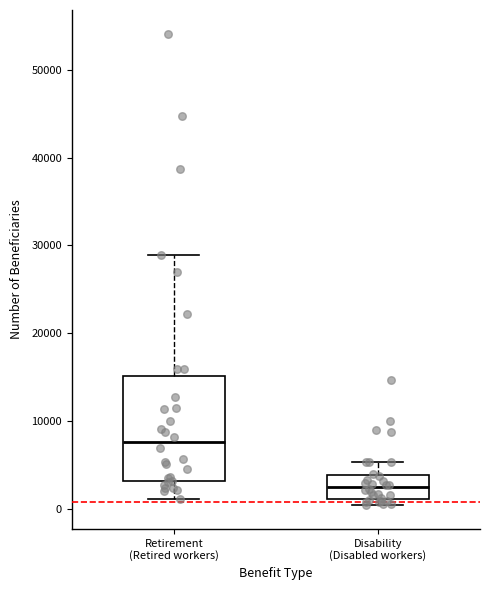

Reading left to right, transcribe this box plot: for each box, give where its median line is, the range the box spans, and where its two whiskers end, as read against the y-axis. The values are not printed on the chart, so give them approximately, as read against the axis.

Retirement (Retired workers): median 8000, box 3000 to 15000, whiskers 1000 to 29000
Disability (Disabled workers): median 3000, box 1000 to 4000, whiskers 0 to 5000